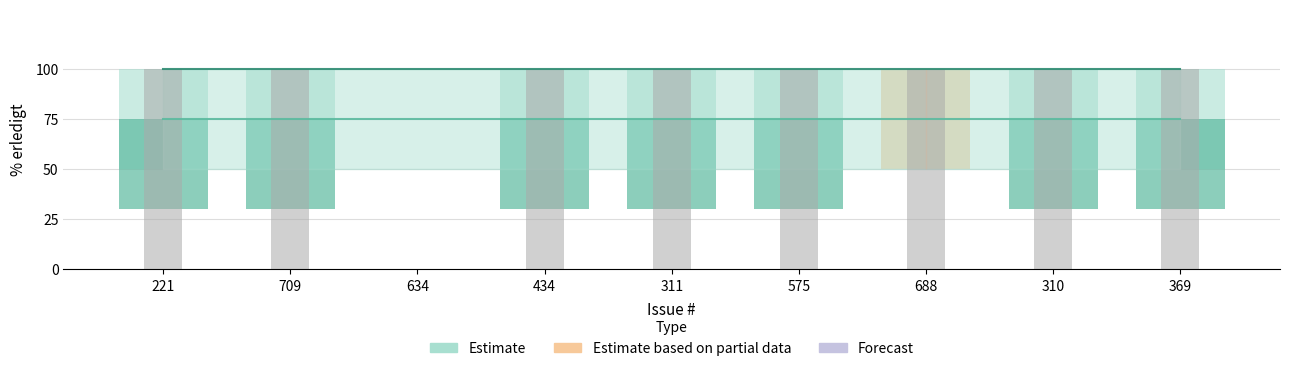

Are the bars grouped side by side (vs. stacked)?

No